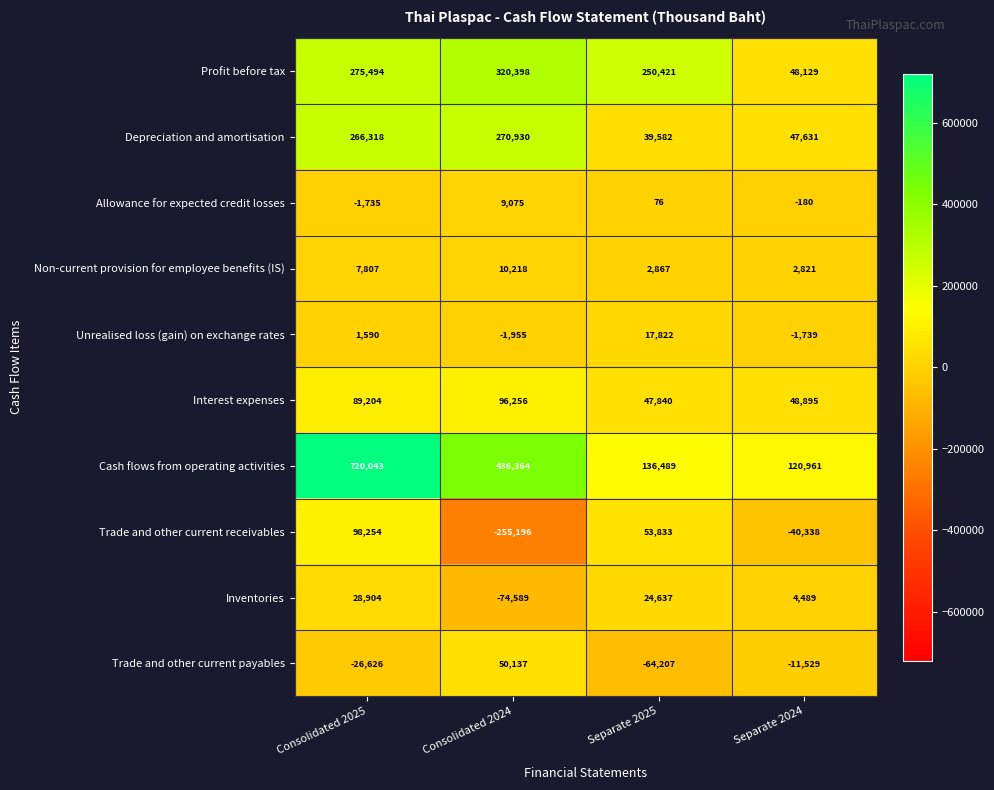

Which series changed the most between Consolidated 2024 and Separate 2024?

Cash flows from operating activities